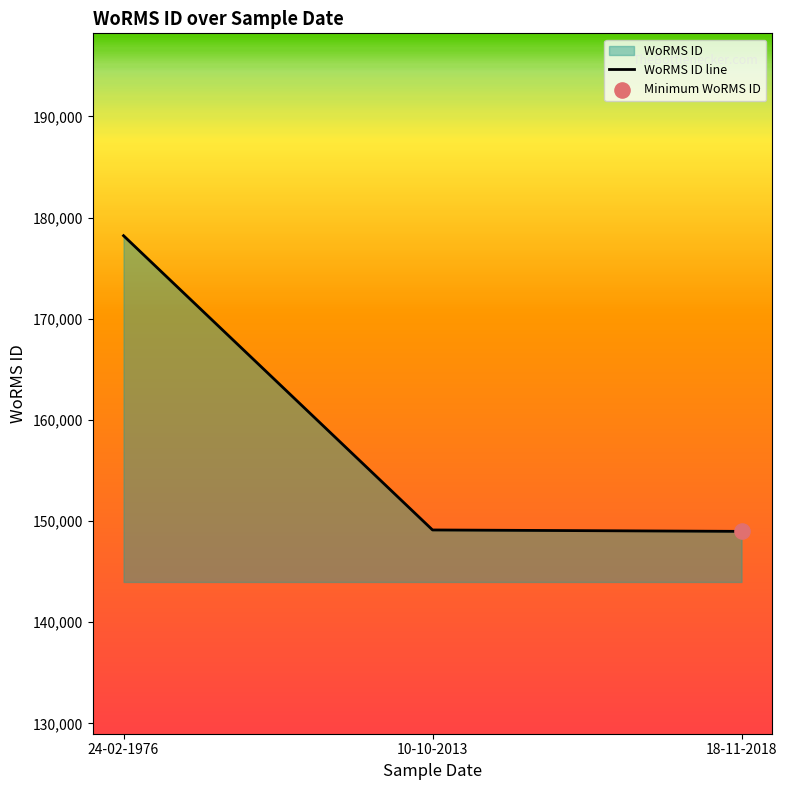

What is the change in value from 24-02-1976 to 18-11-2018?

-29222